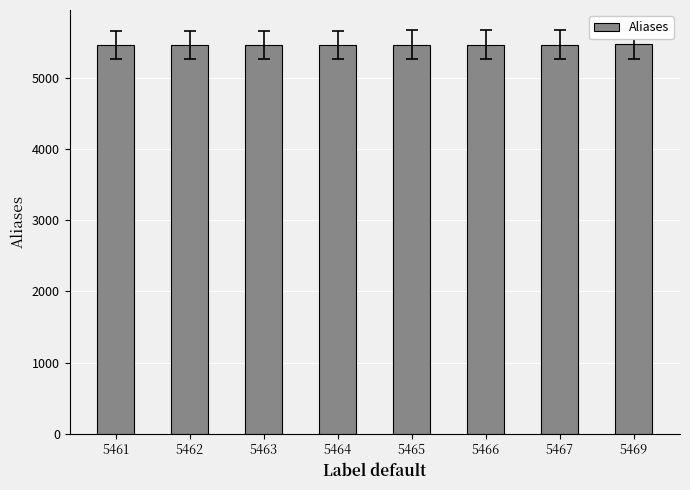

What is the sum of all values?

43717